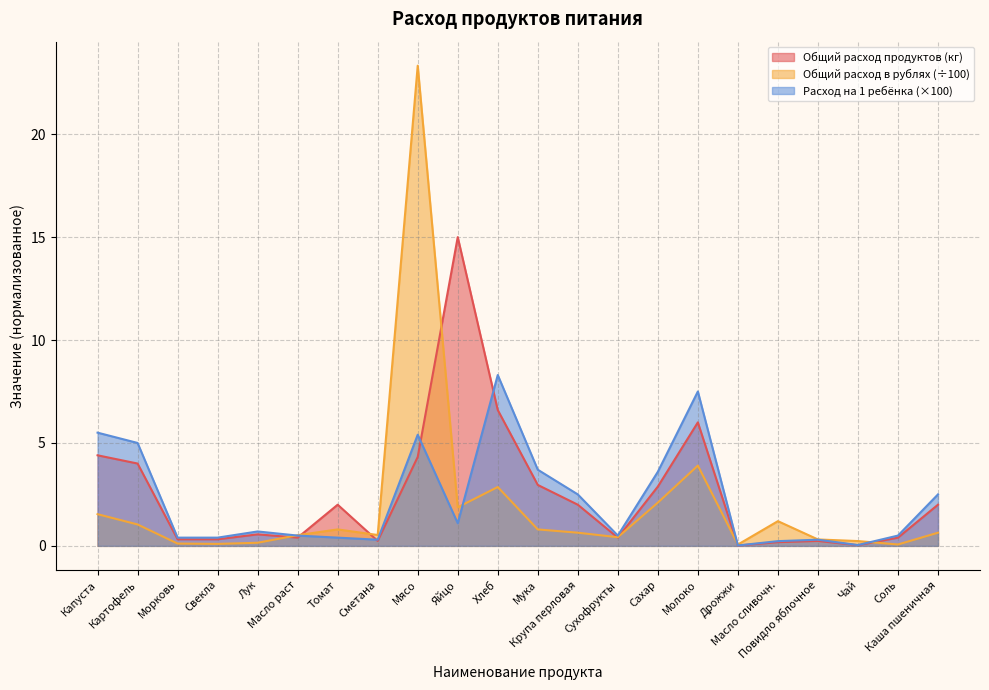

Rank the categories by Расход на 1 ребёнка value from highest to lowest.

Хлеб, Молоко, Капуста, Мясо, Картофель, Мука, Сахар, Крупа перловая, Каша пшеничная, Яйцо, Лук, Масло раст, Сухофрукты, Соль, Морковь, Свекла, Томат, Сметана, Повидло яблочное, Масло сливочн., Чай, Дрожжи